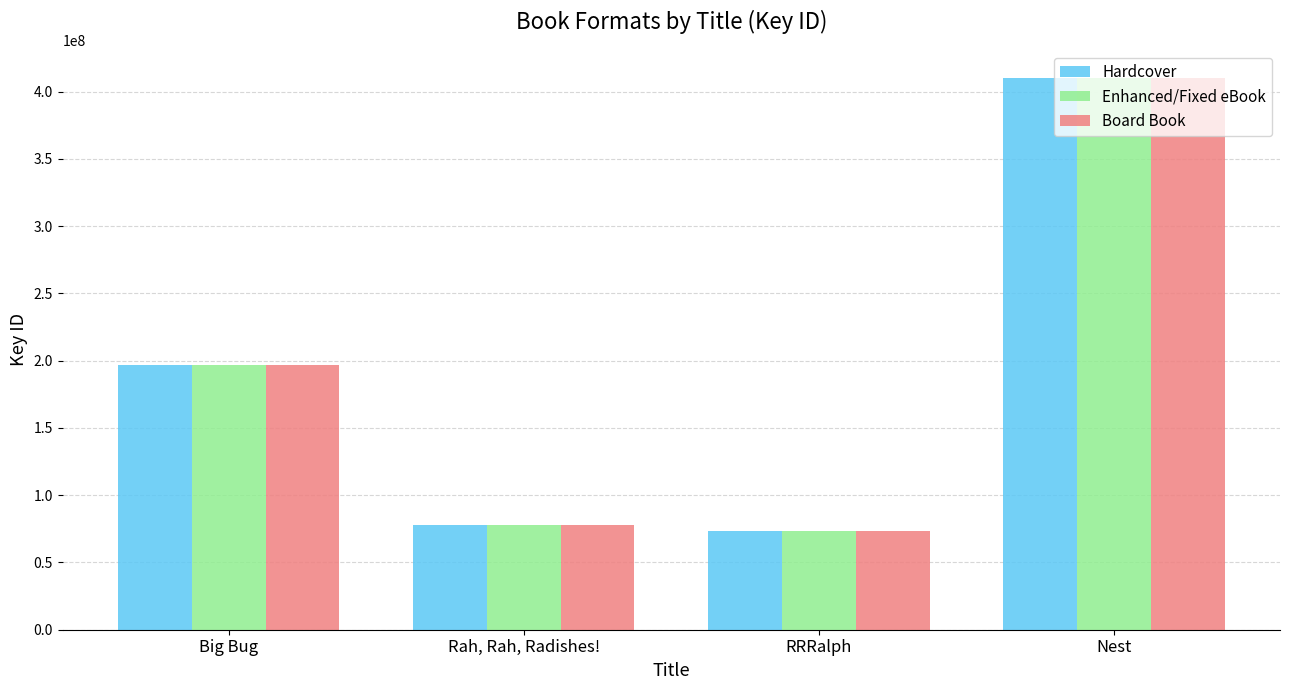

How many series are shown in this chart?

3